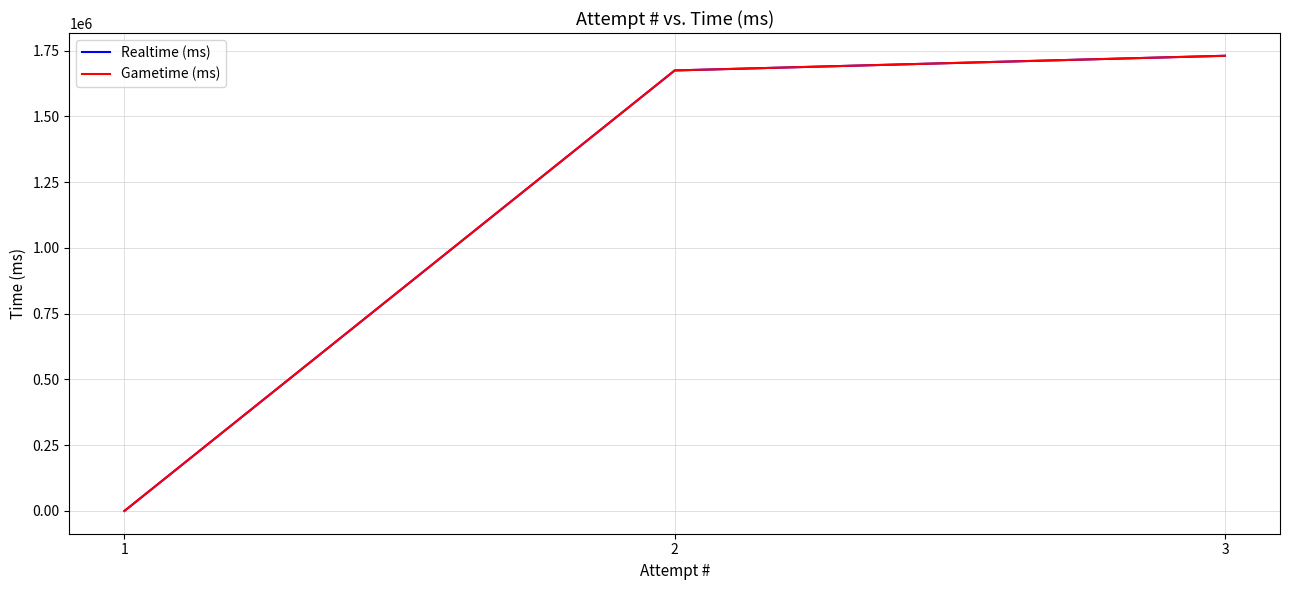

Which has a higher value, 3 or 2?

3